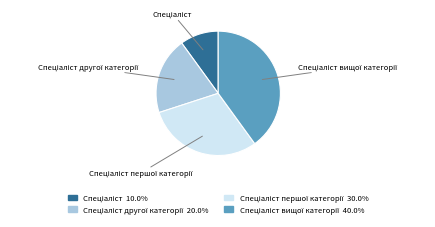

Does any single category account for the majority?

No